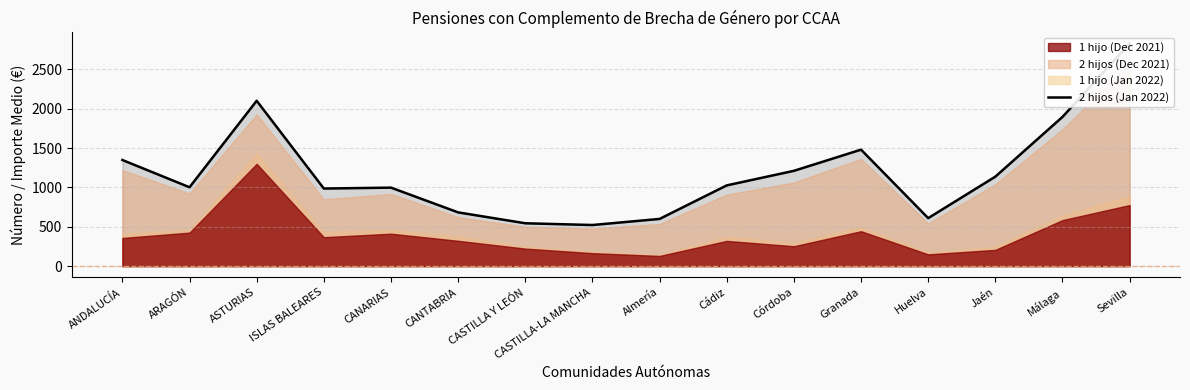

Where is the first local minimum?

ARAGÓN